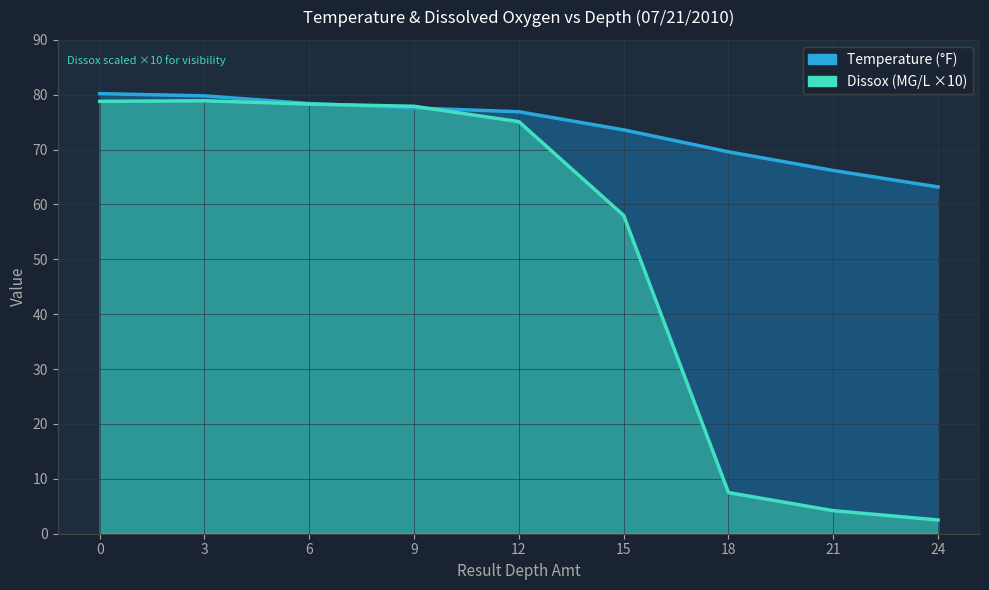

Count the number of data series in this chart.

2